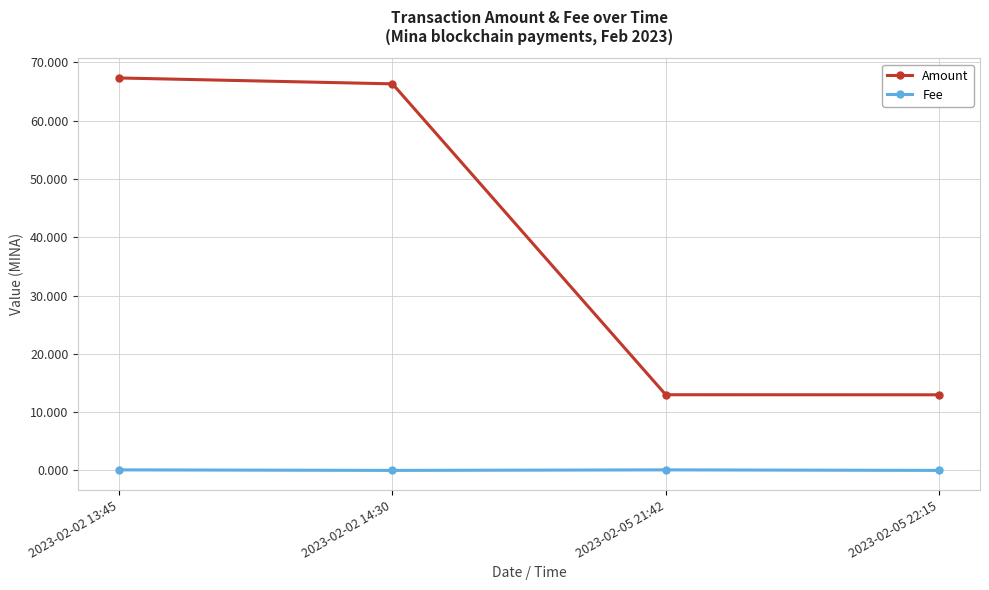

Is it true that Amount equals 13.0 at 2023-02-05 22:15?

True